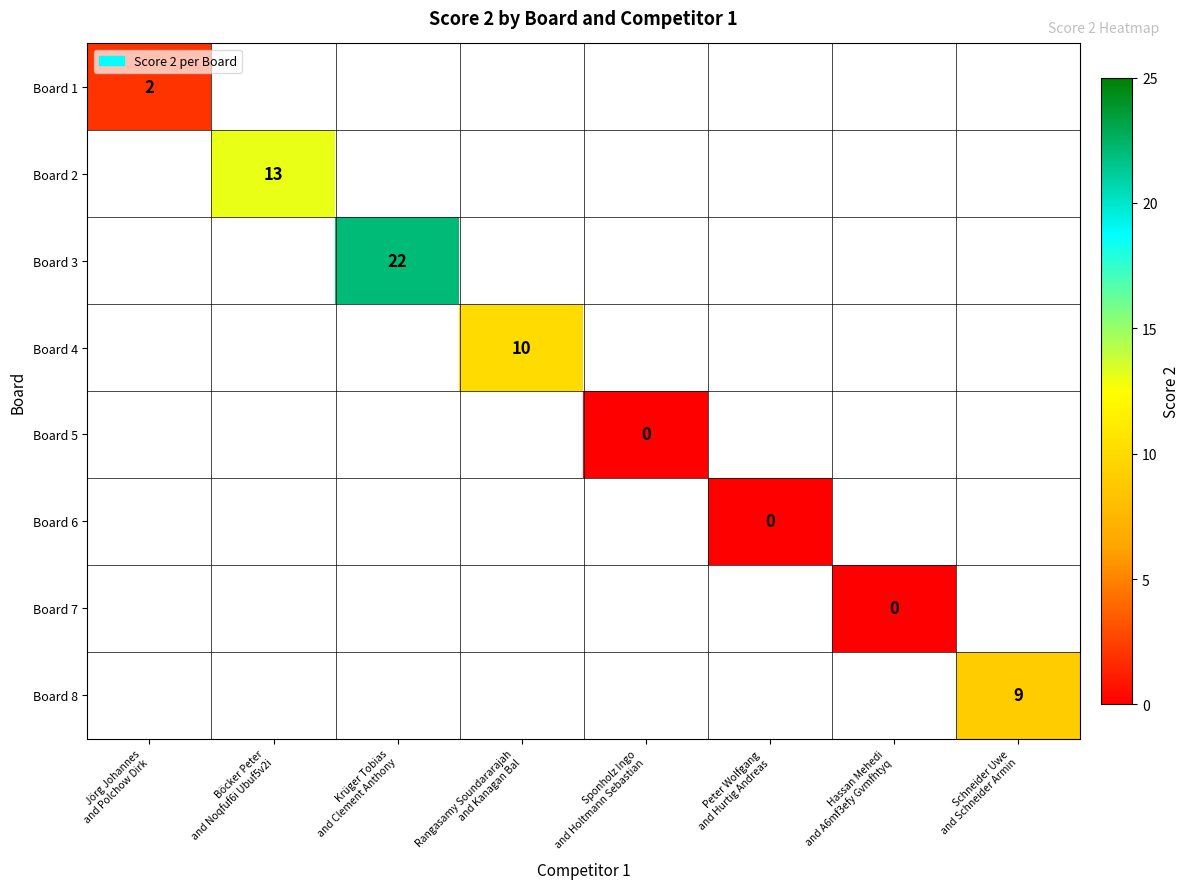

At how many categories does at least one series exceed 20?

1